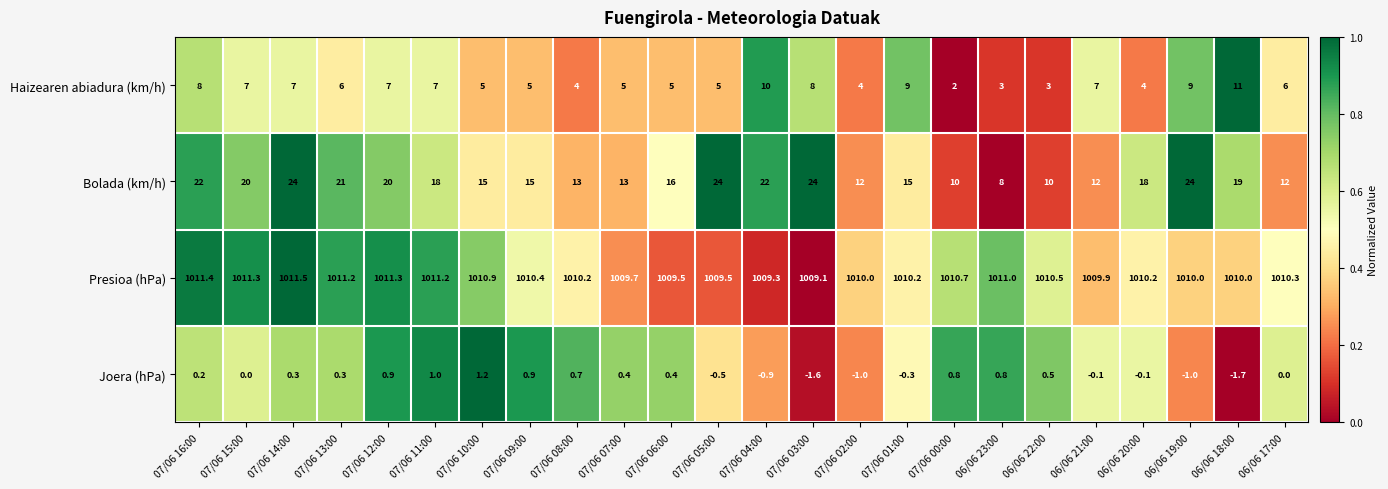

What is the difference between the highest and lowest values at 06/06 17:00?

1010.3